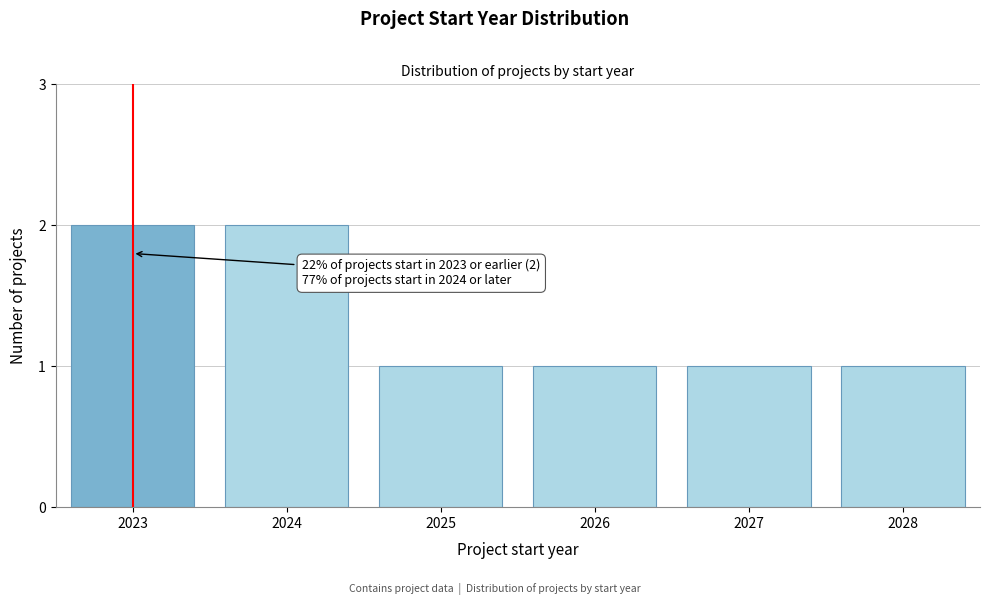

Reading left to right, transcribe all the data shown in this chart.

2	2	1	1	1	1